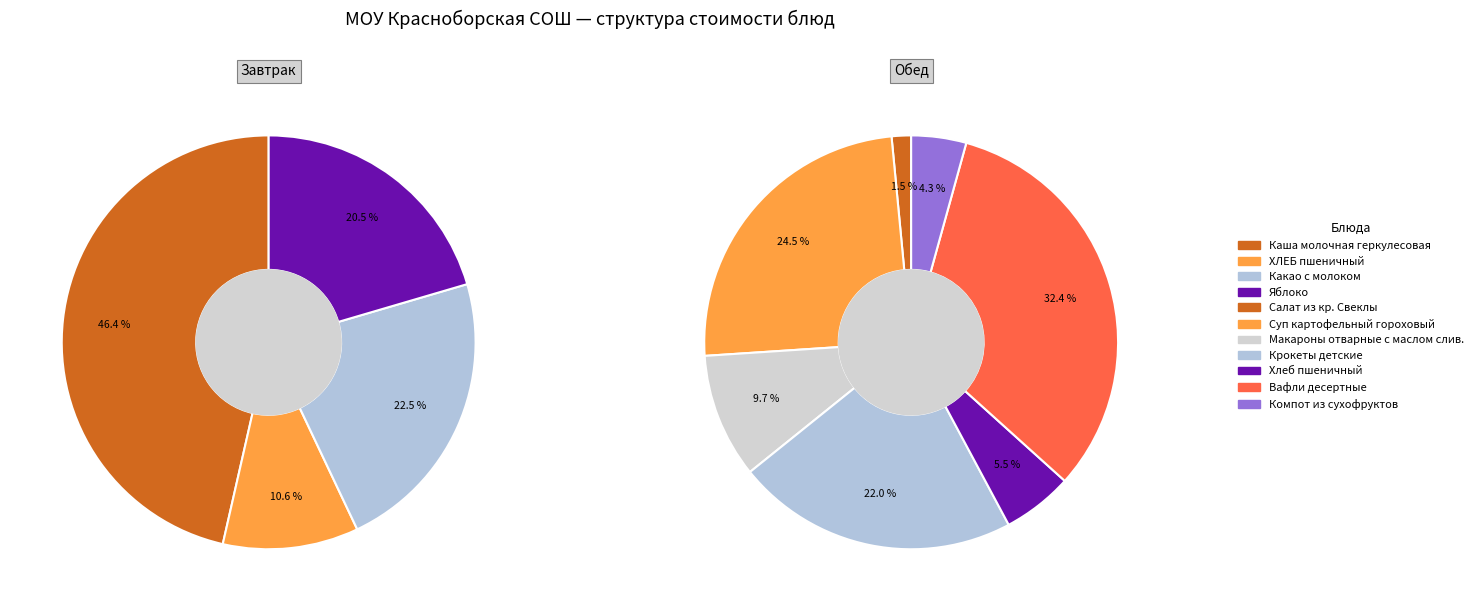

Which category has the smallest portion of the pie?

Каша молочная геркулесовая